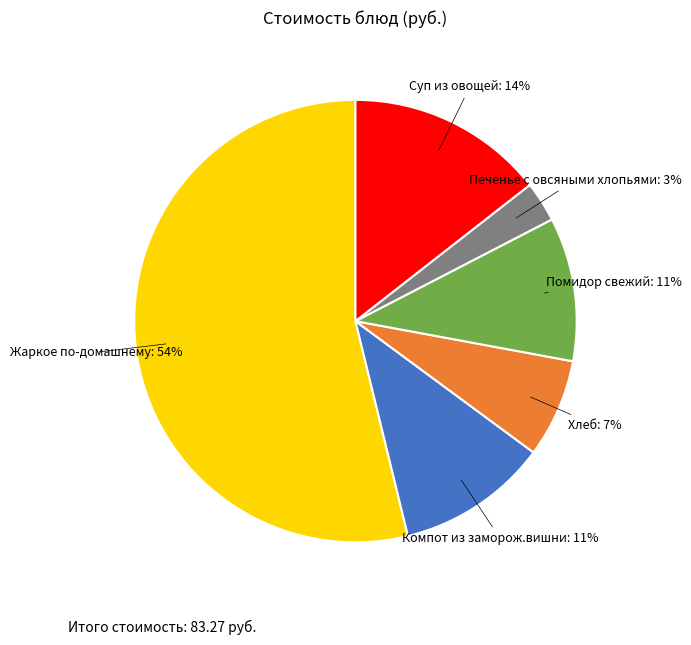

Does any single category account for the majority?

Yes